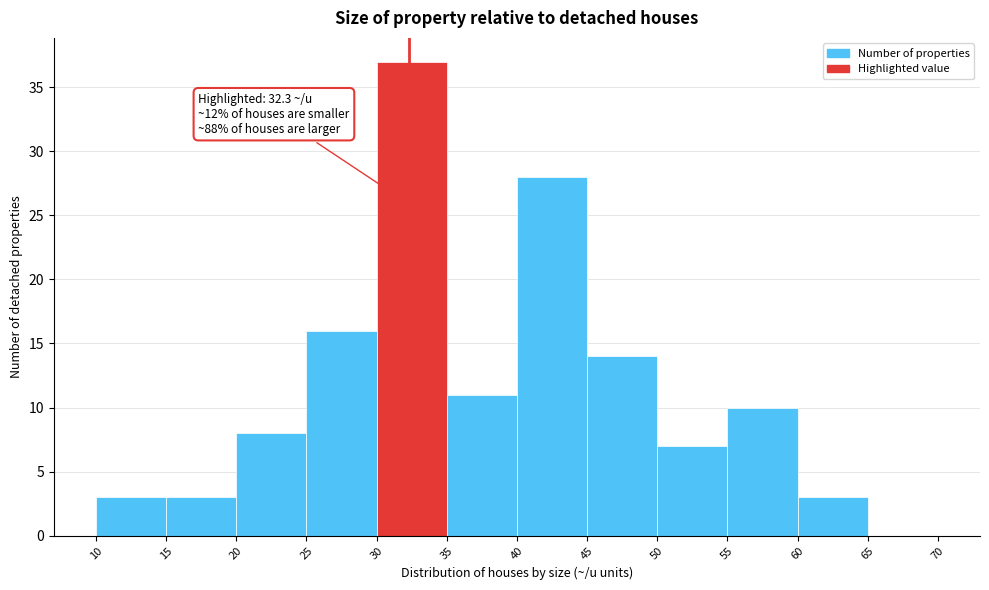

Over which range of the x-axis is the bar tallest?

30 to 35